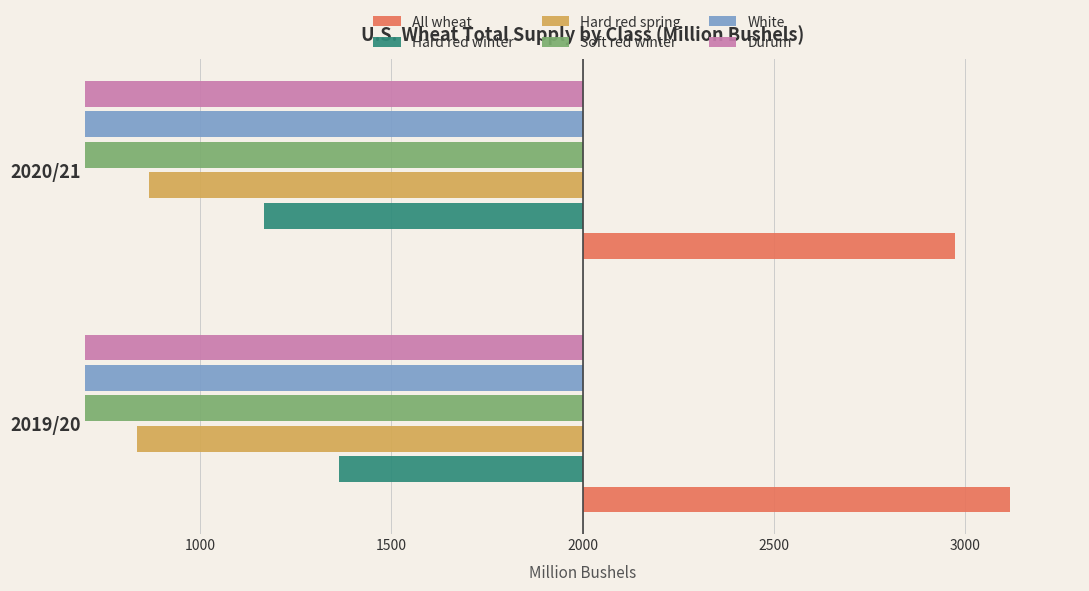

What are all the series names shown in the legend?

All wheat, Hard red winter, Hard red spring, Soft red winter, White, Durum